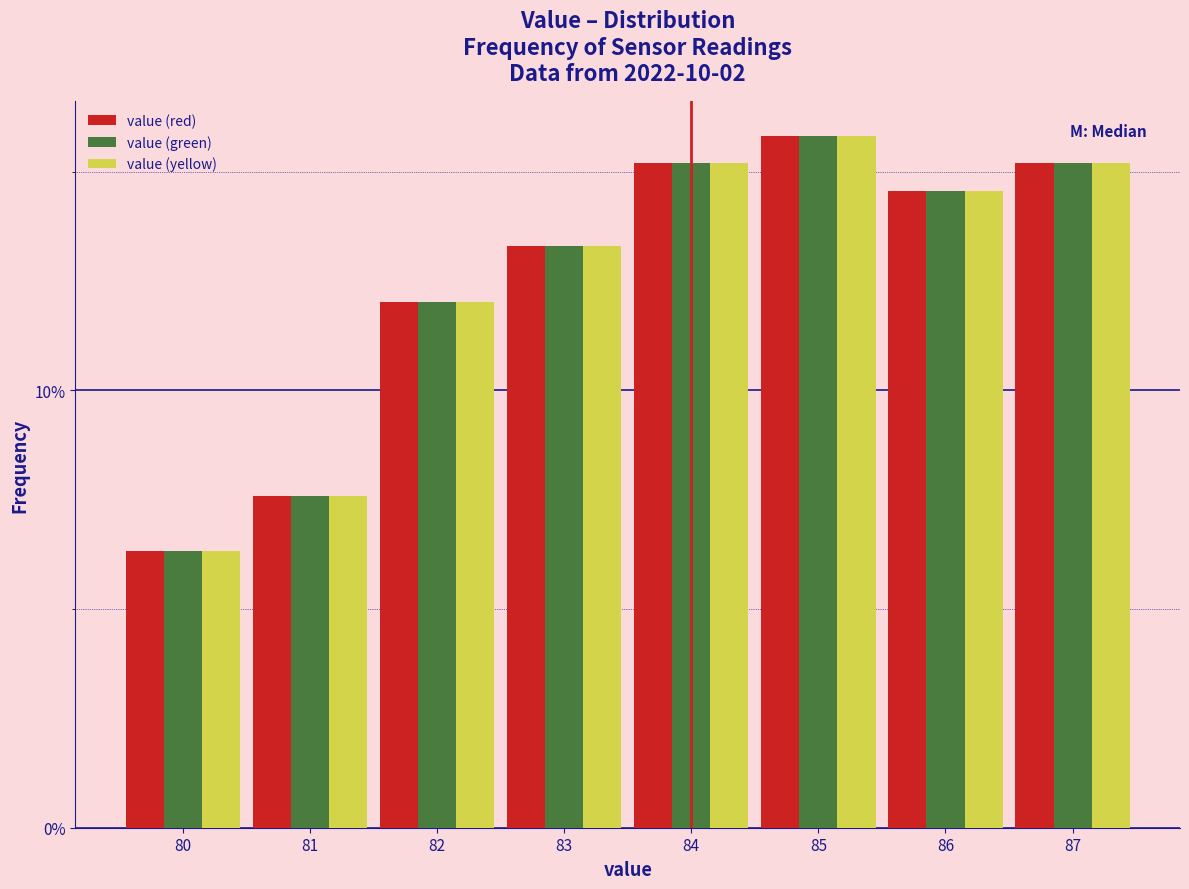

Reading right to left, transcribe all the data shown in this chart.

value (red): 15.2	14.6	15.8	15.2	13.3	12.0	7.6	6.3
value (green): 15.2	14.6	15.8	15.2	13.3	12.0	7.6	6.3
value (yellow): 15.2	14.6	15.8	15.2	13.3	12.0	7.6	6.3